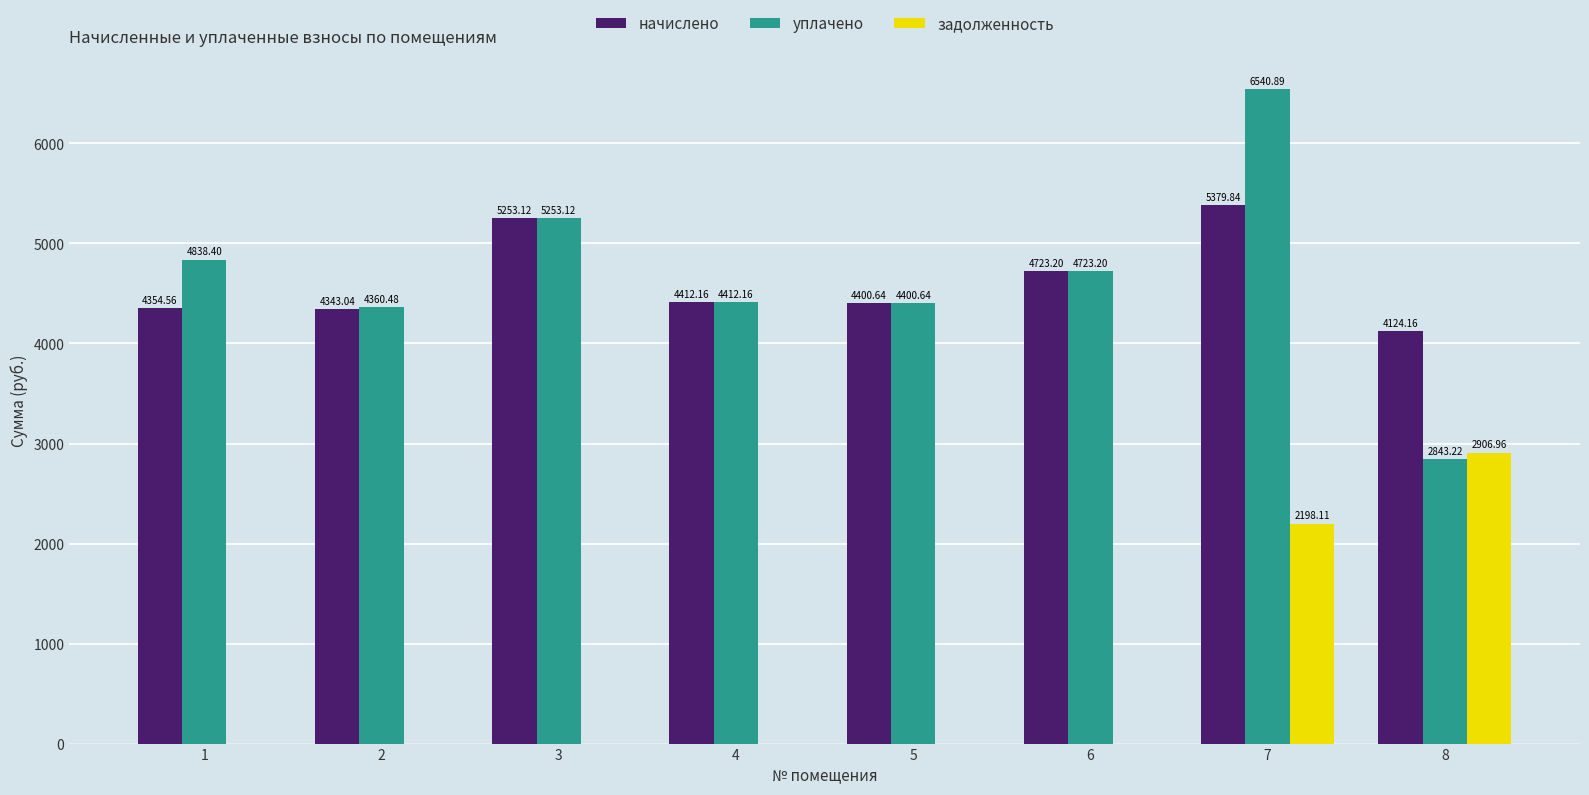

Reading left to right, what are all the values shown in this chart?

начислено: 1=4354.6	2=4343.0	3=5253.1	4=4412.2	5=4400.6	6=4723.2	7=5379.8	8=4124.2
уплачено: 1=4838.4	2=4360.5	3=5253.1	4=4412.2	5=4400.6	6=4723.2	7=6540.9	8=2843.2
задолженность: 1=0.0	2=0.0	3=0.0	4=0.0	5=0.0	6=0.0	7=2198.1	8=2907.0